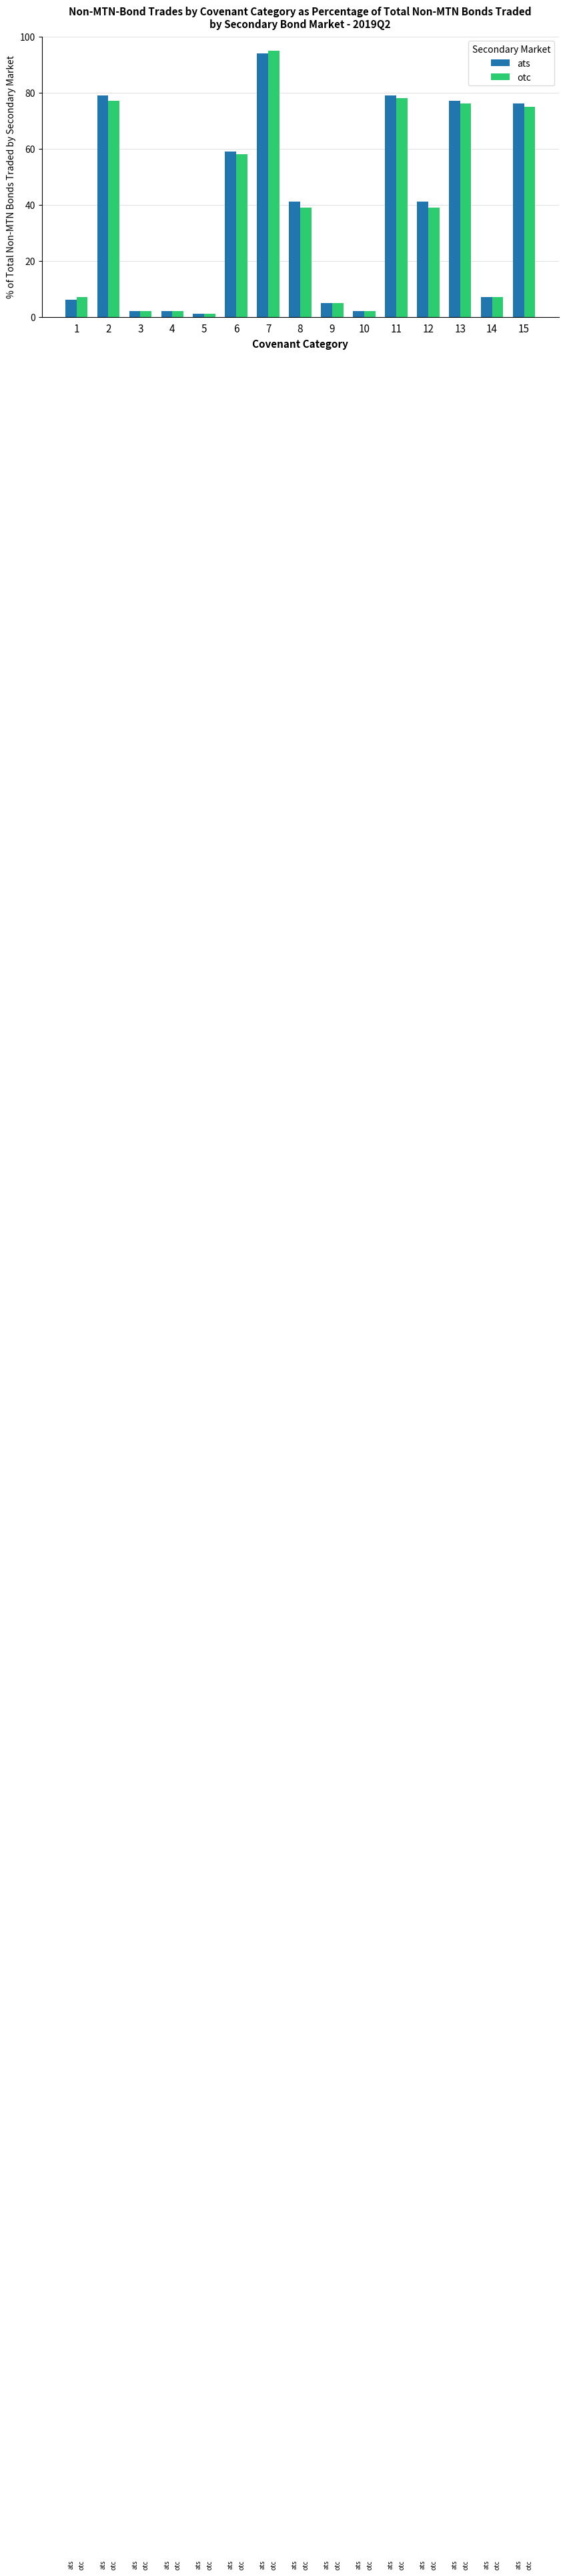

Between 4 and 13, which series saw the biggest shift?

ats